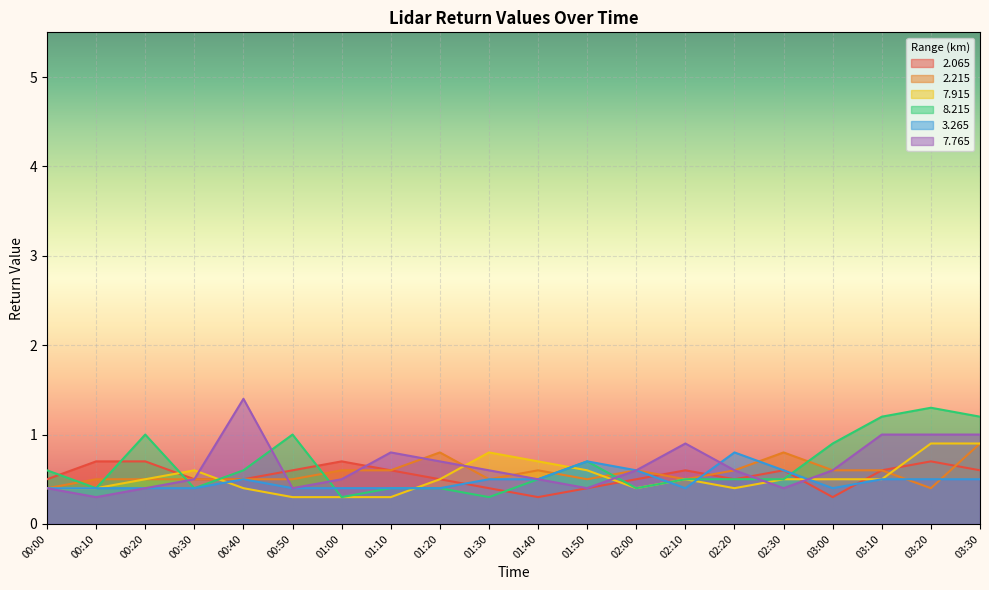

The value of   7.765 at 00:00 is 0.4. True or false?

True